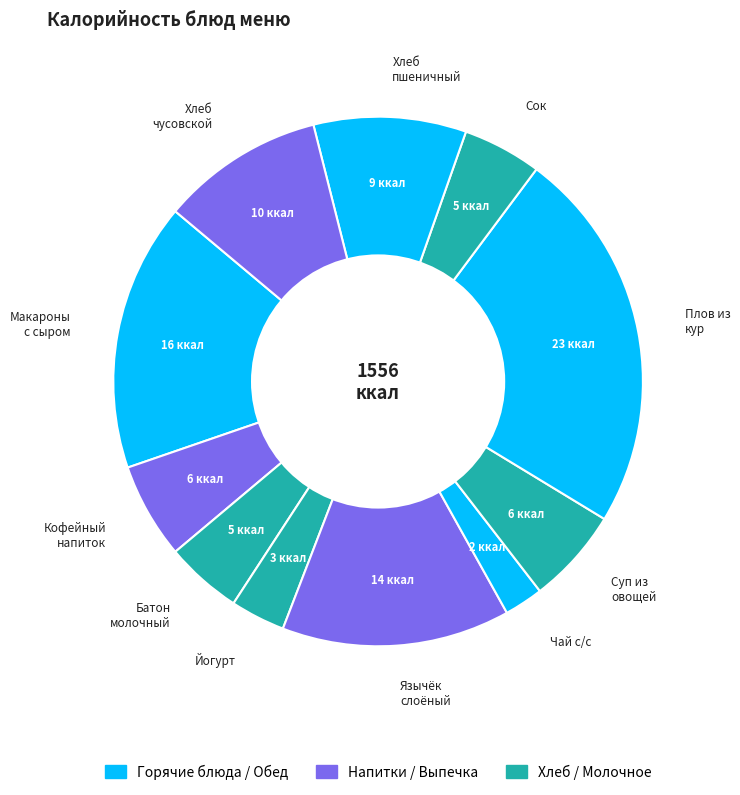

Is it true that Хлеб чусовской is 21% of the pie?

False